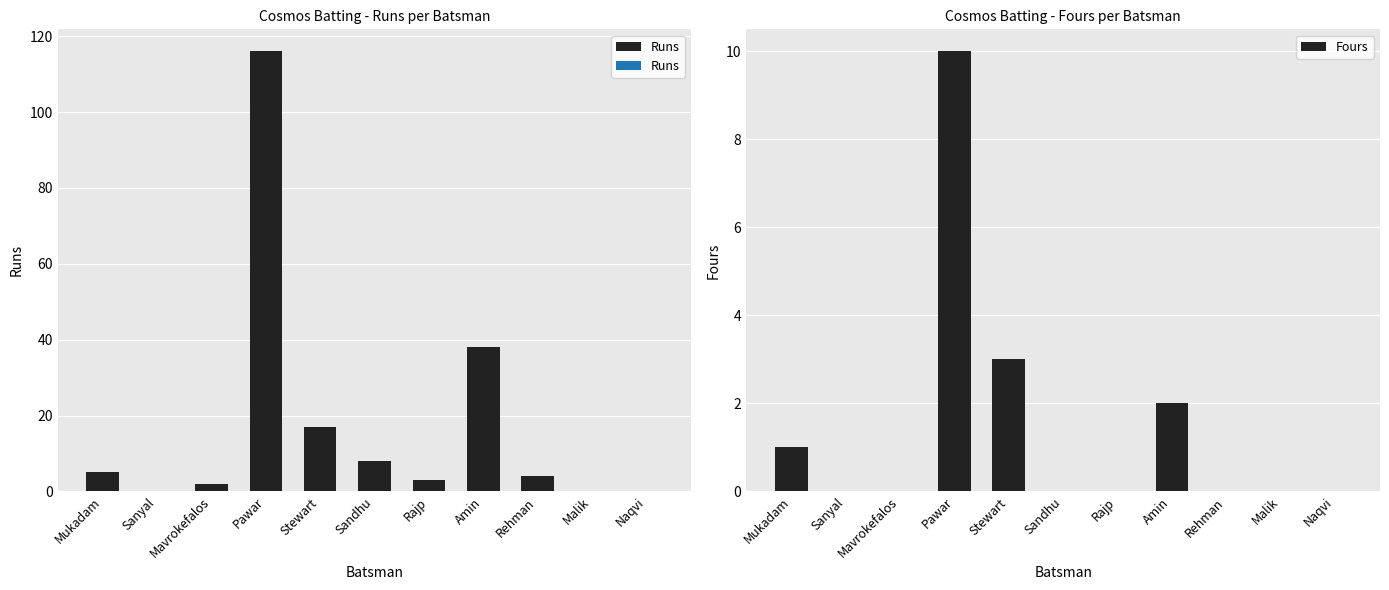

What is the maximum value for Fours?

10